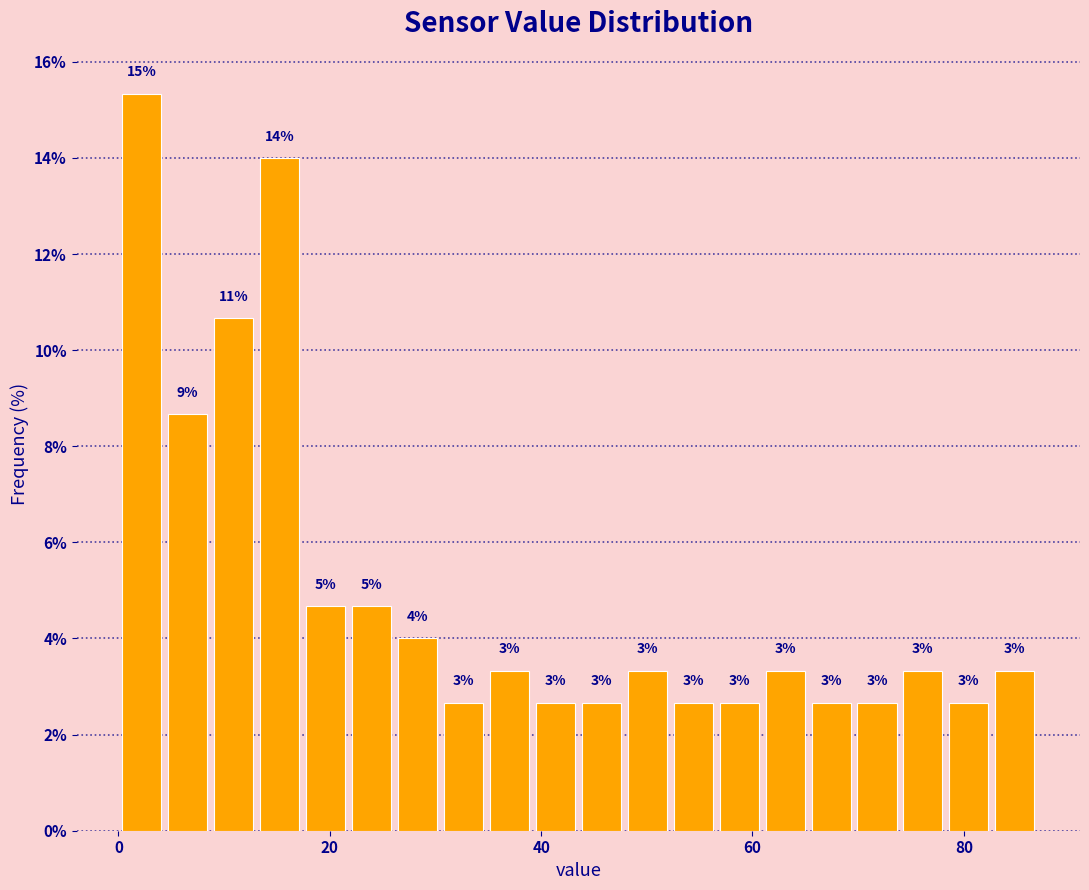

Read against the x-axis, roughly where is the centre of the tallest bar?

2